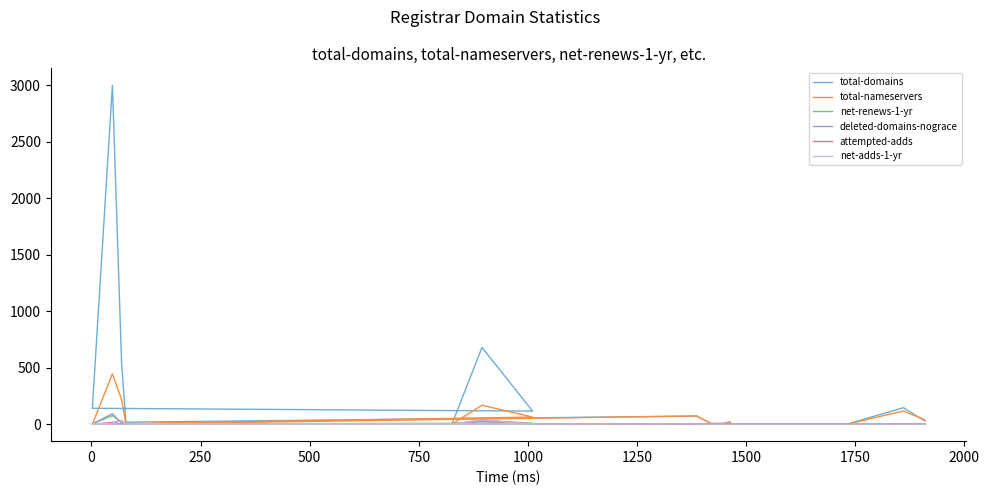

True or false: total-nameservers and attempted-adds intersect in this chart.

False